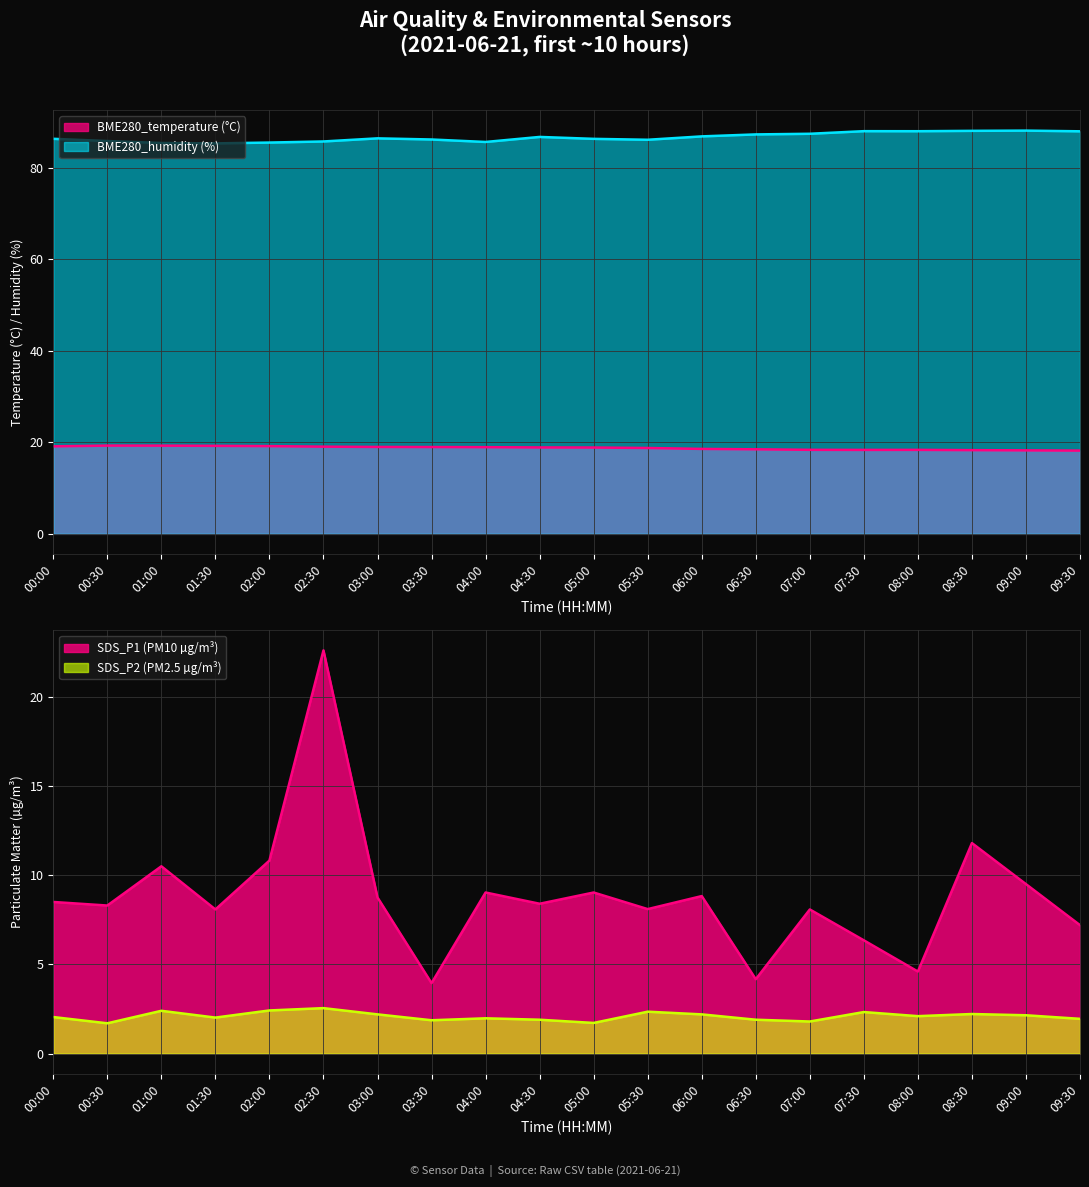

What is the greatest value displayed?

88.2